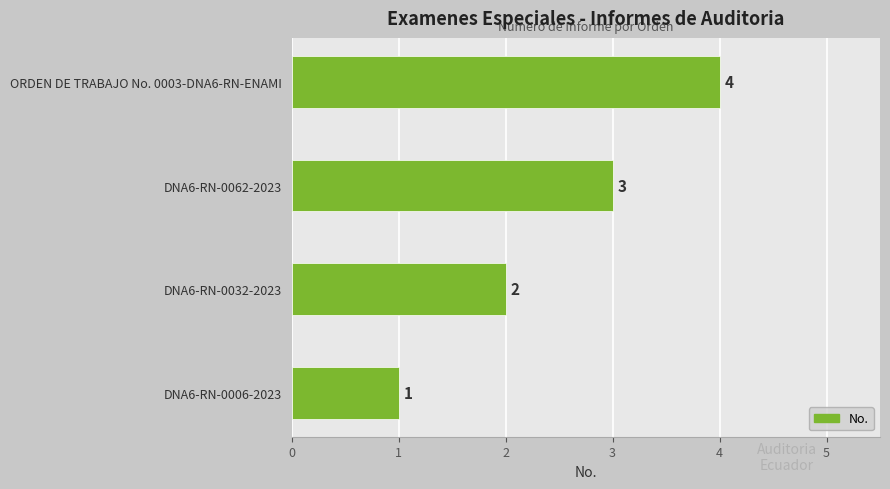

How many values are between 2 and 4?

3